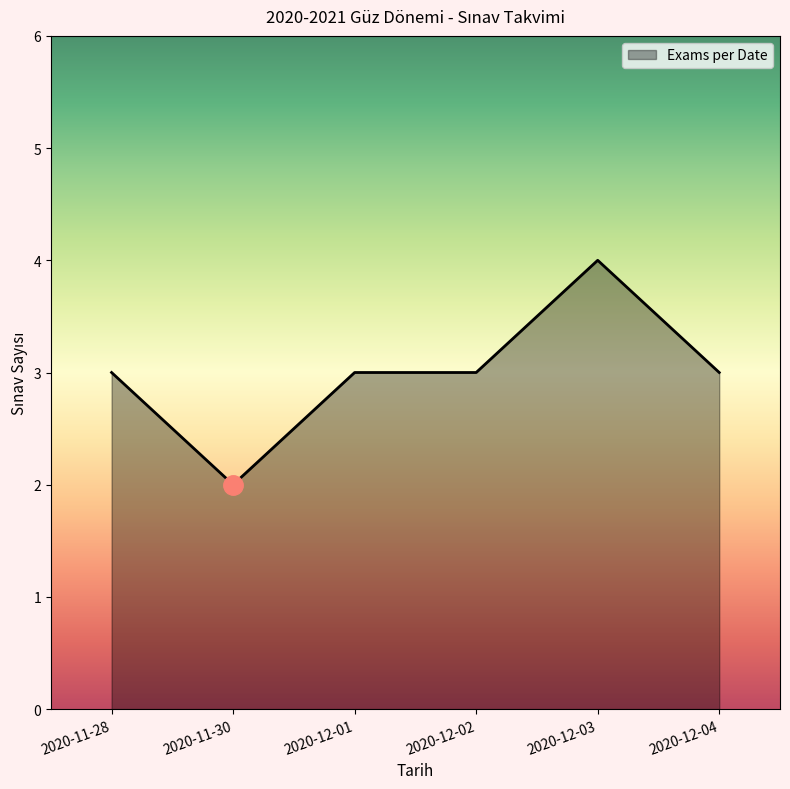

What position from the right is 2020-11-30?

5